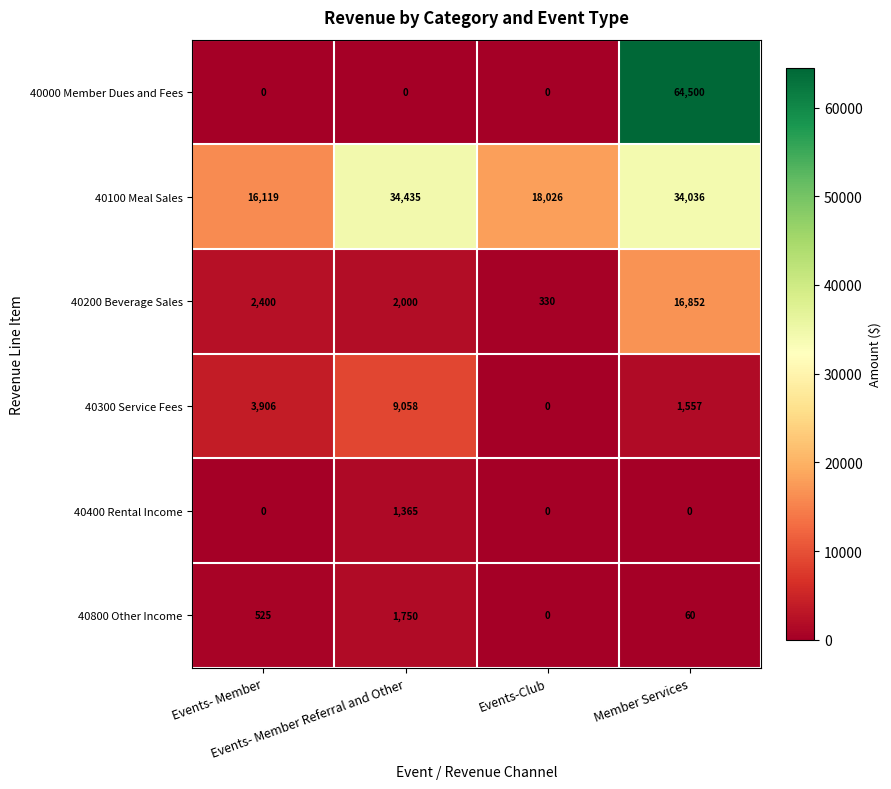

How many 40300 Service Fees values are between 1557 and 9058?

3